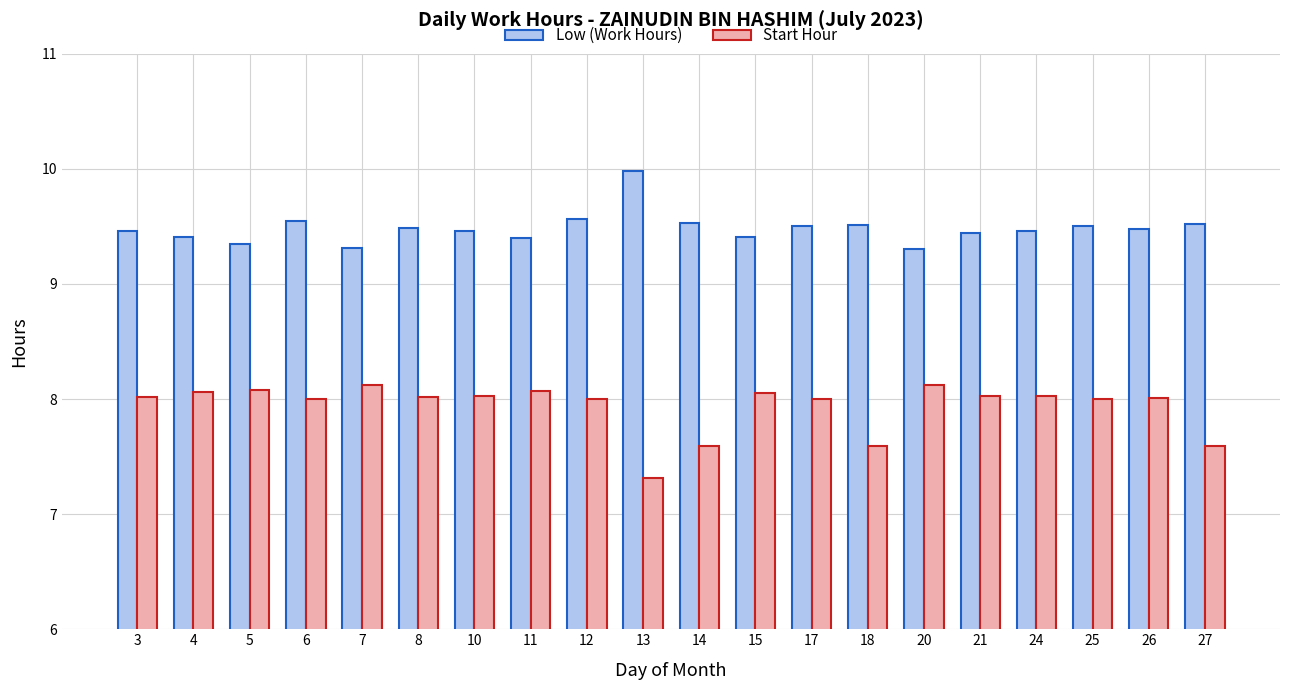

Count the number of data series in this chart.

2